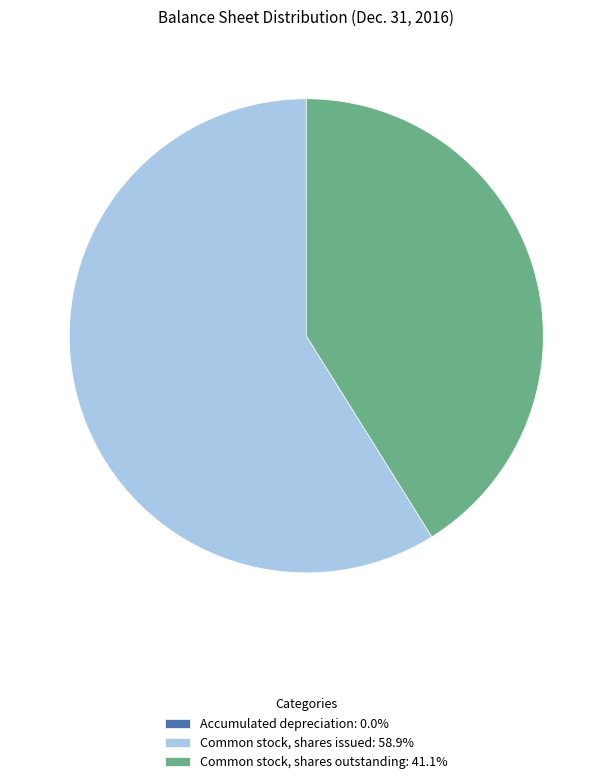

Approximately how many times larger is the value at Common stock, shares issued: 58.9% compared to Common stock, shares outstanding: 41.1%?

1.4